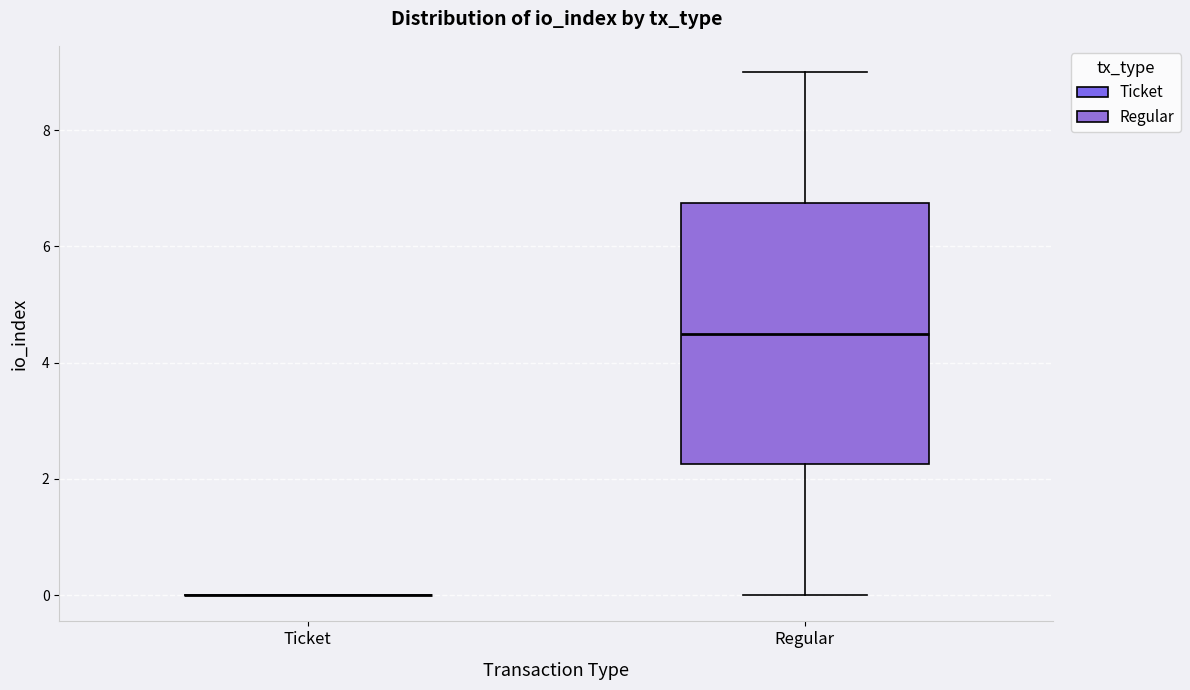

Where does the upper whisker of the box for Regular end on the y-axis? The values are not printed on the chart, so give them approximately, as read against the axis.

9.0